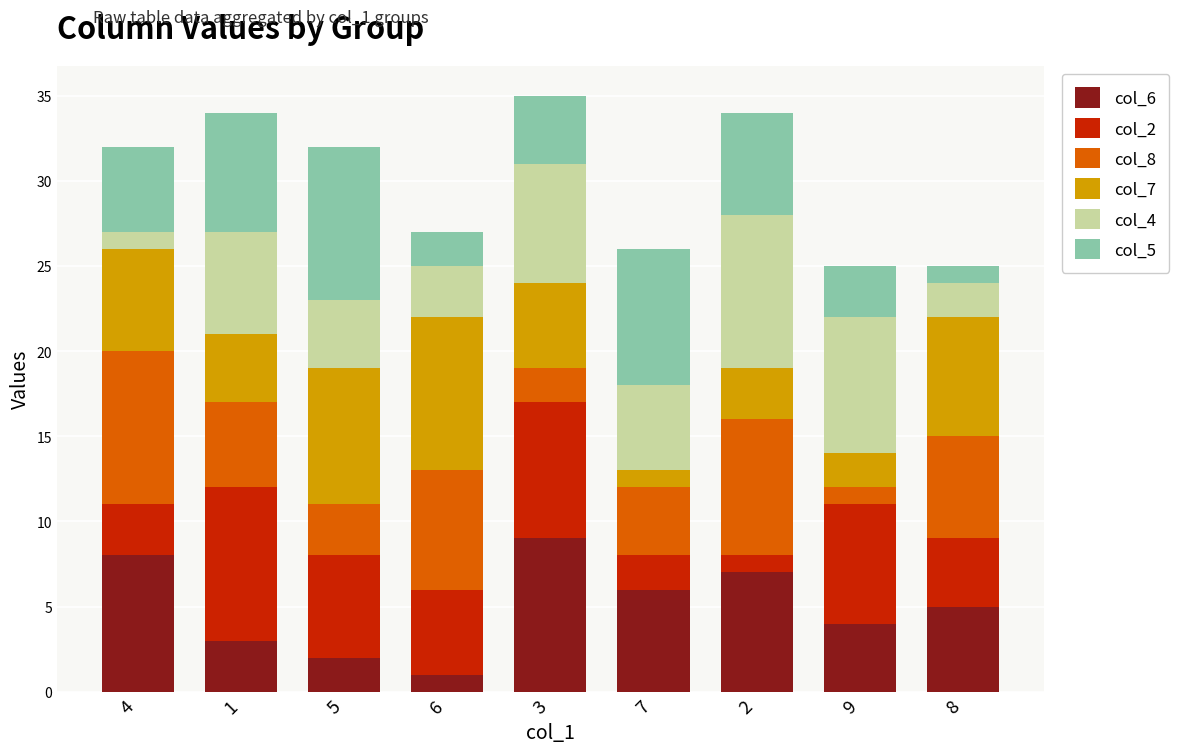

The col_6 series shows 1 at 9. True or false?

False